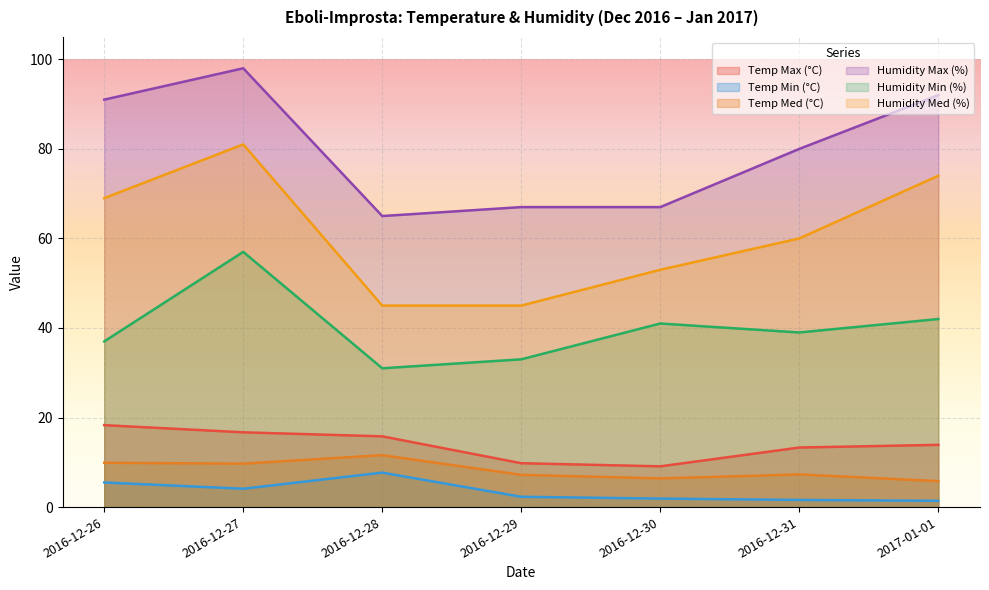

At which category is the sum across all series the highest?

2016-12-27